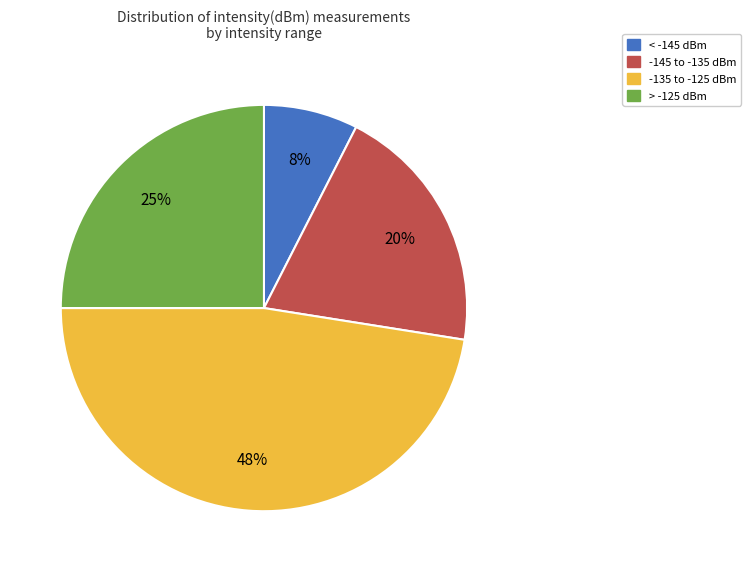

To the nearest percent, what is the average slice percentage?

25%